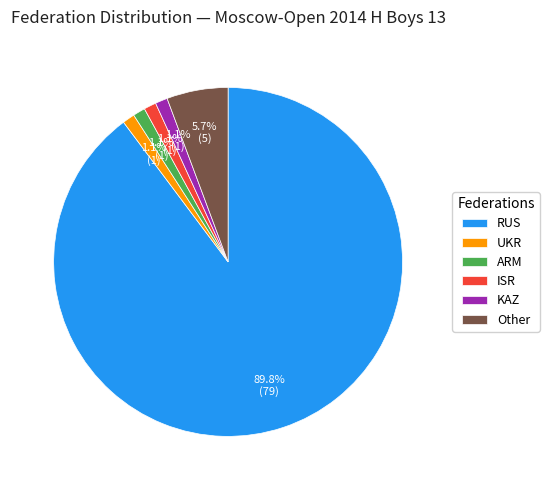

What is the largest slice in the pie chart?

RUS